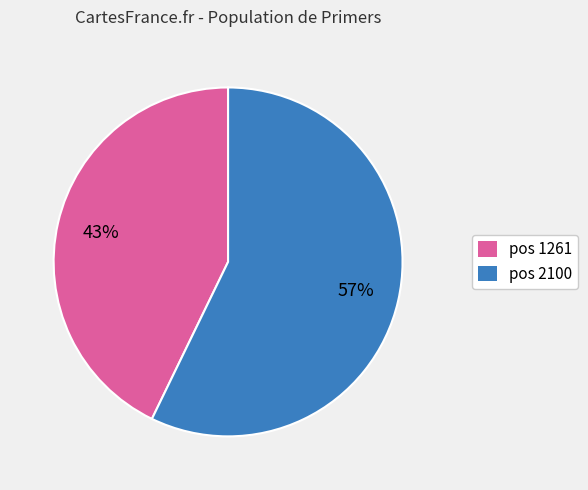

Do pos 2100 and pos 1261 together represent more than half of the pie?

Yes